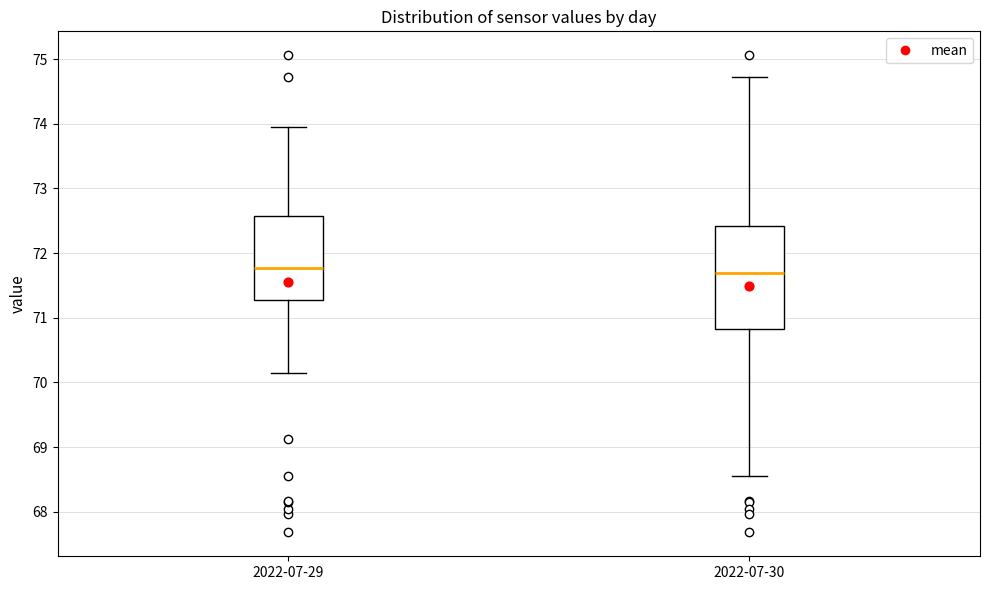

Comparing the boxes themselves (not the whiskers), which one is the tallest?

2022-07-30